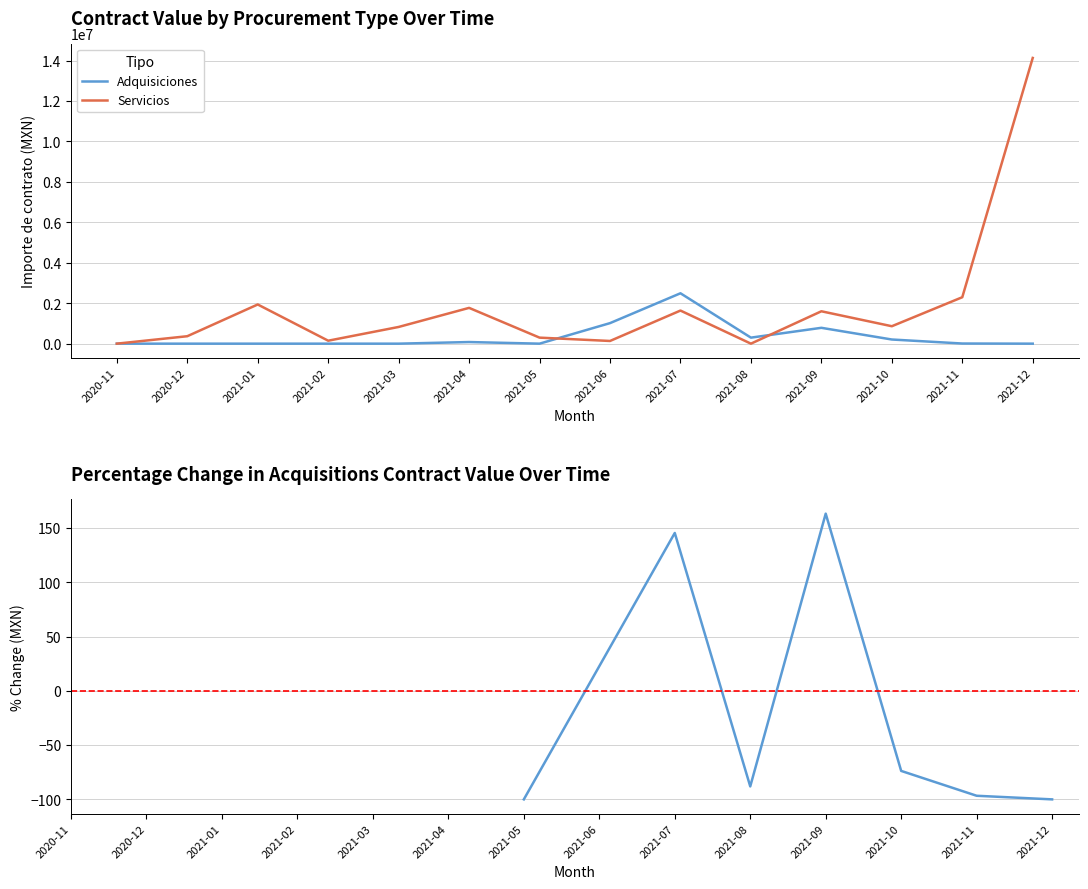

True or false: Servicios and Adquisiciones cross at least once.

True